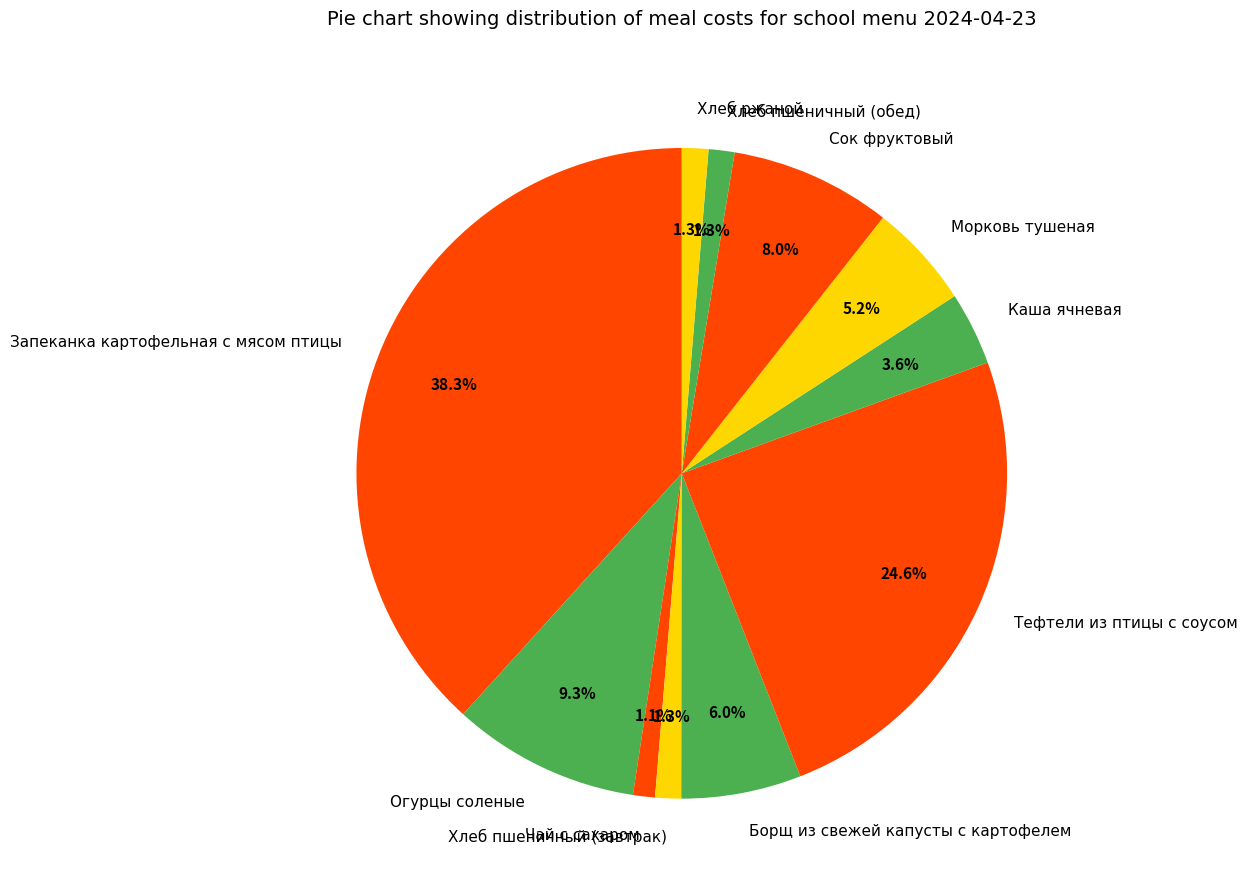

Which has a higher value, Сок фруктовый or Хлеб ржаной?

Сок фруктовый